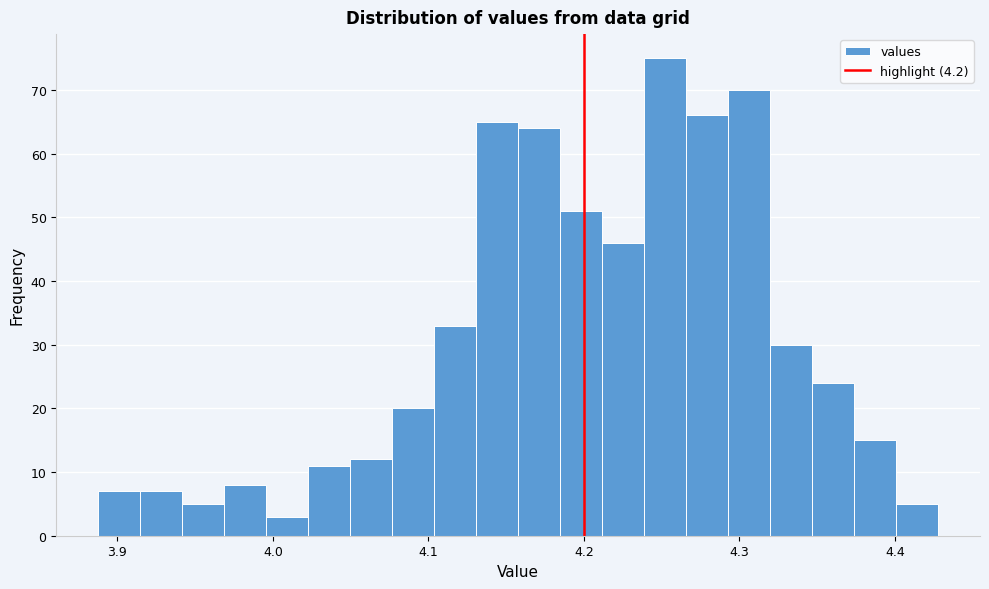

Around what value on the x-axis is the tallest bar? Give the approximate position of its centre, as read against the axis.

4.25